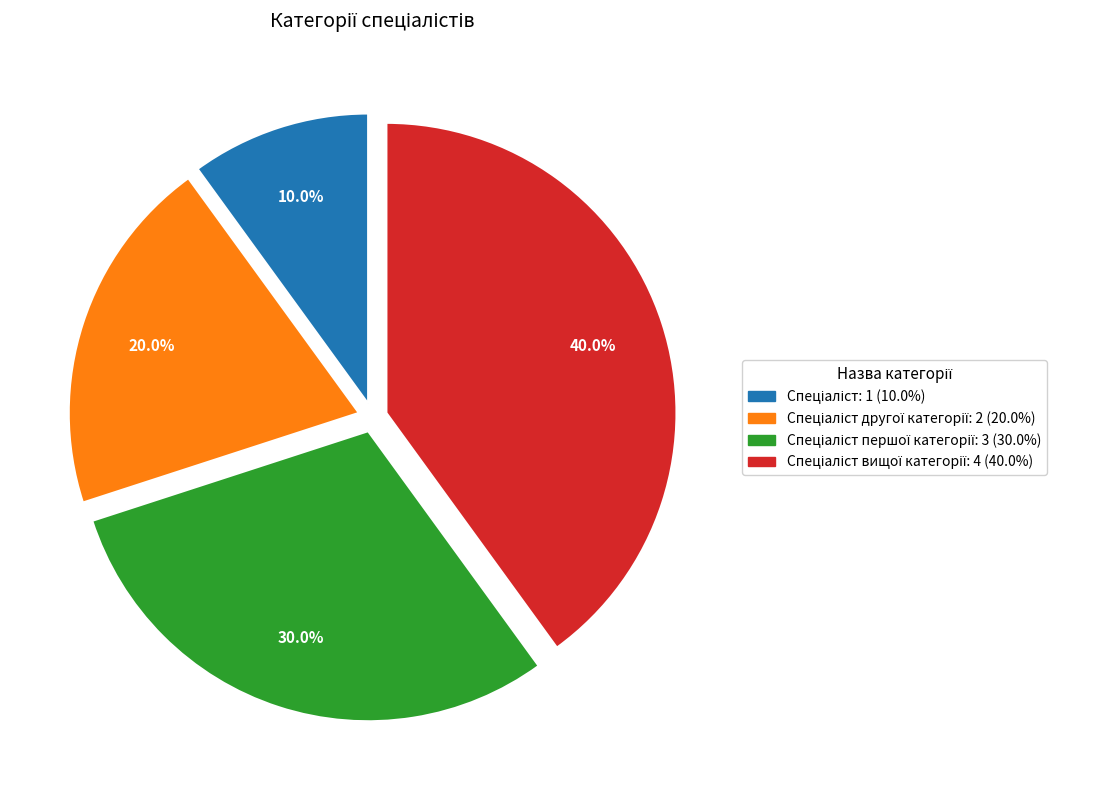

Is there any slice that represents more than half of the pie?

No